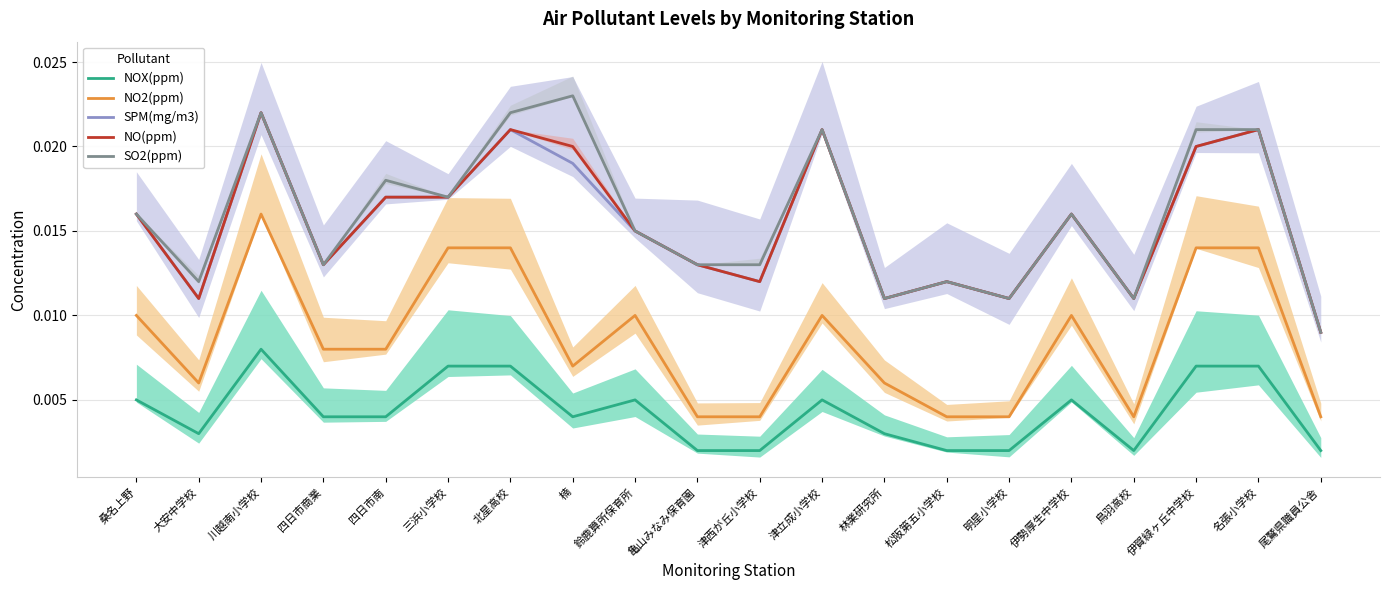

What is the label of the 16th point from the right?

四日市南